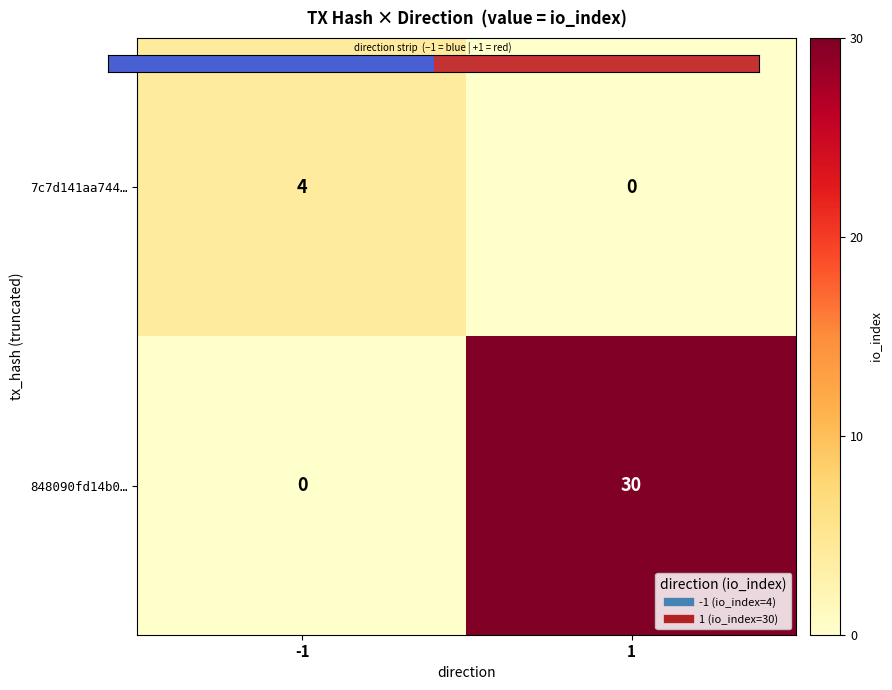

The 7c7d141aa744… series shows 2 at 1. True or false?

False